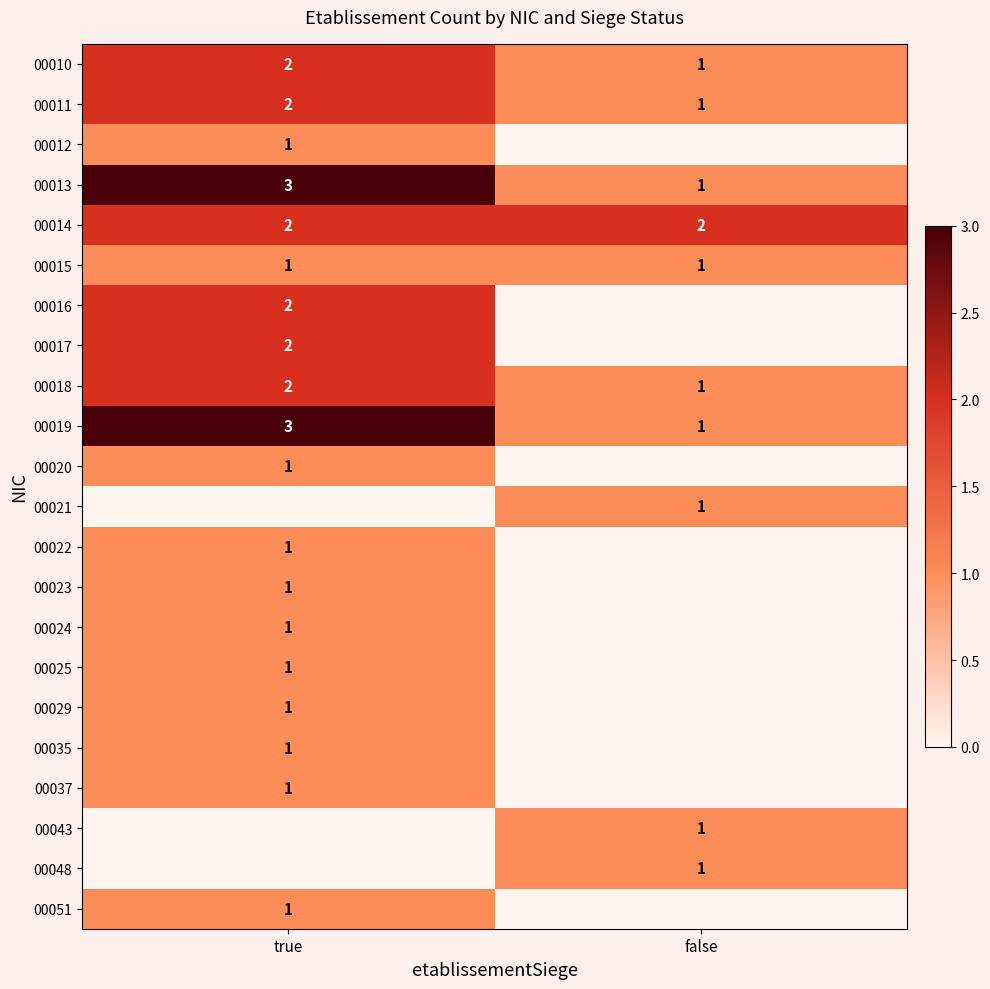

How many values in the 00018 series are below 2?

1